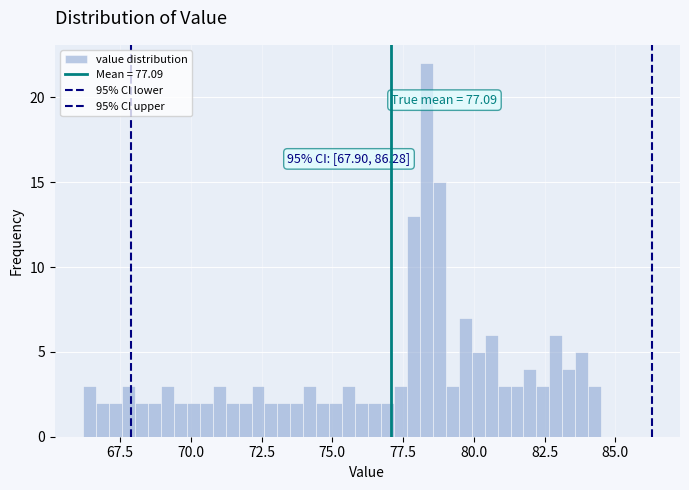

Around what value on the x-axis is the tallest bar? Give the approximate position of its centre, as read against the axis.

78.5